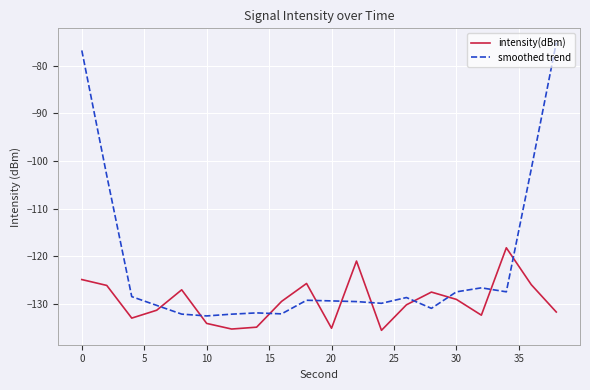

List the series in order of their peak value, highest first.

smoothed trend, intensity(dBm)